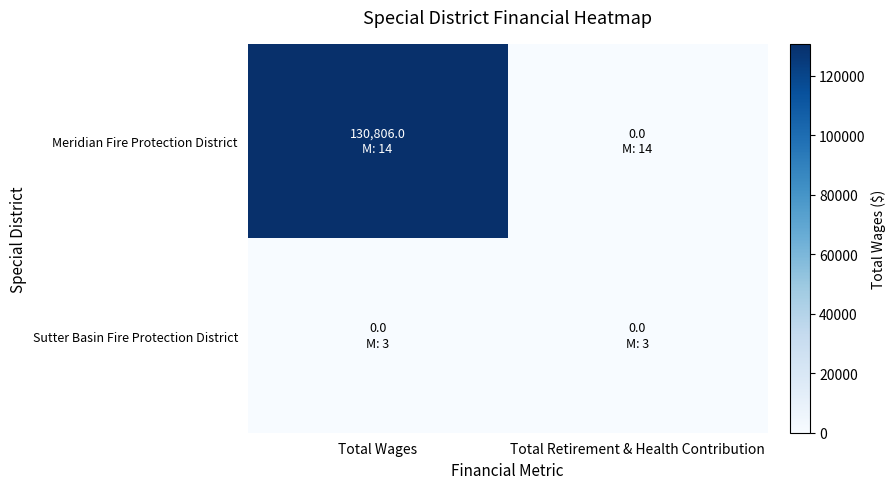

What is the total value across all series at Total Wages?

130806